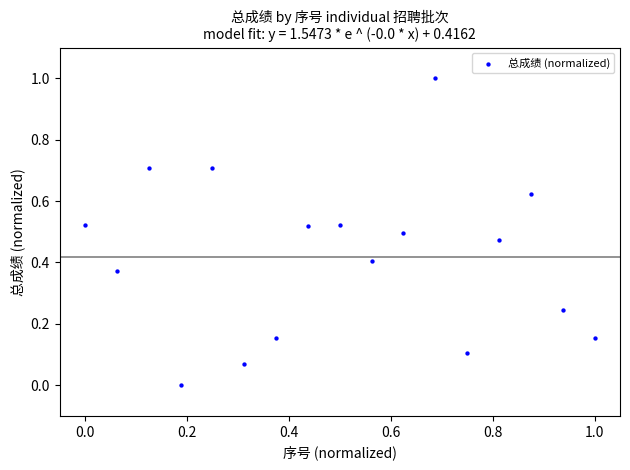

What is the range of Y values (max minus min)?

1.0